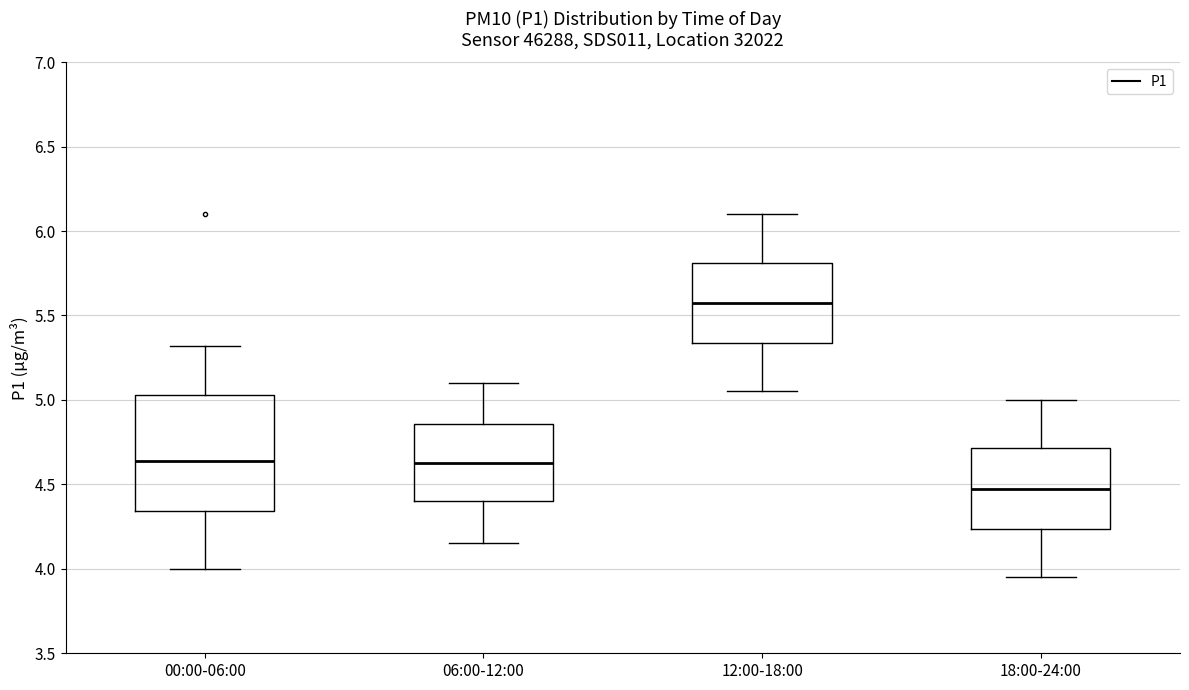

Which box has the highest median line?

12:00-18:00